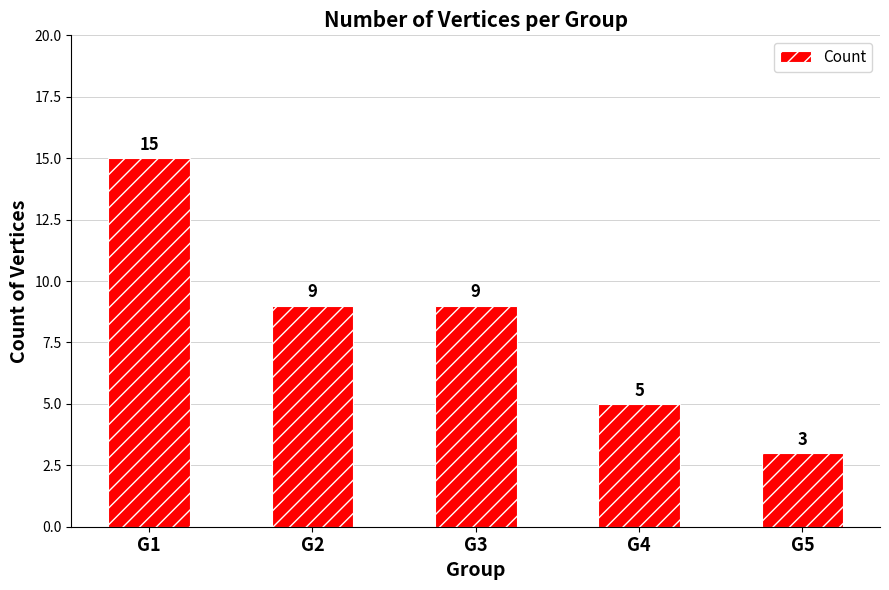

What is the sum of the values at G1 and G4?

20